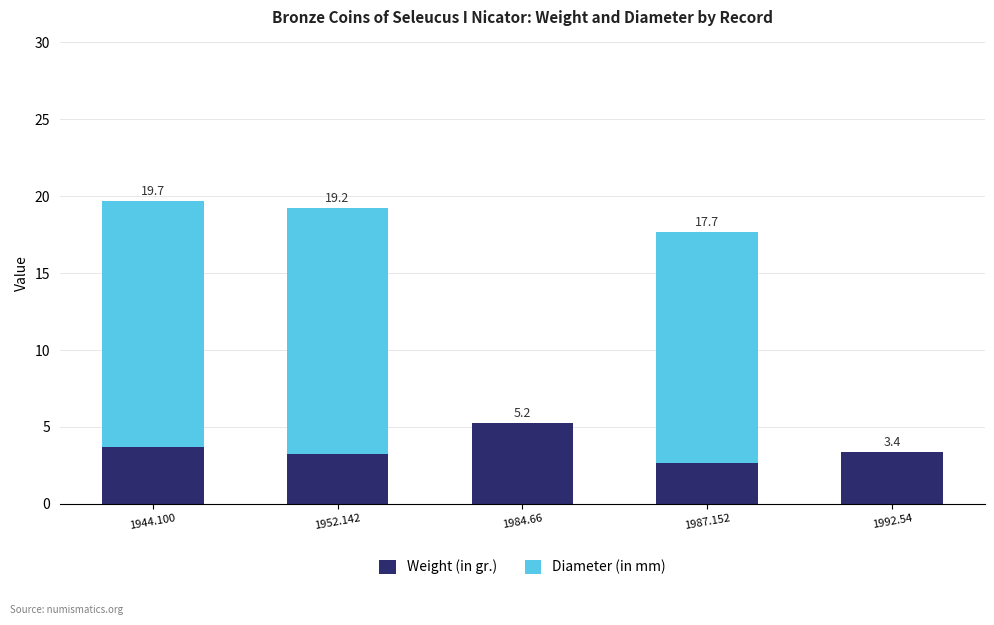

True or false: Weight (in gr.) has a value of 0.8 at 1952.142.

False